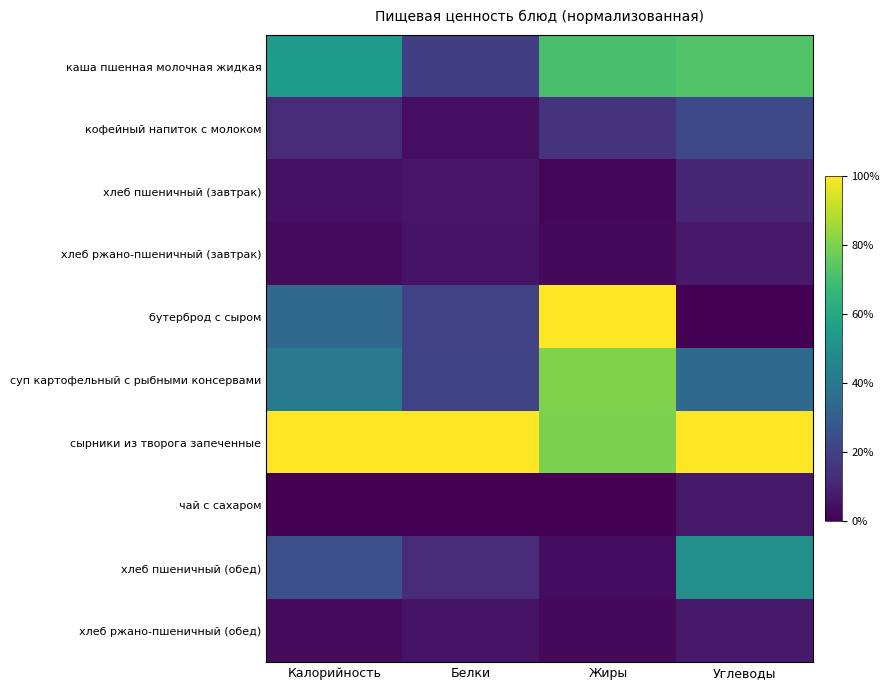

Reading right to left, list all the values displayed in this chart.

каша пшенная молочная жидкая: Углеводы=0.7	Жиры=0.7	Белки=0.2	Калорийность=0.5
кофейный напиток с молоком: Углеводы=0.2	Жиры=0.2	Белки=0.0	Калорийность=0.1
хлеб пшеничный (завтрак): Углеводы=0.1	Жиры=0.0	Белки=0.1	Калорийность=0.0
хлеб ржано-пшеничный (завтрак): Углеводы=0.1	Жиры=0.0	Белки=0.1	Калорийность=0.0
бутерброд с сыром: Углеводы=0.0	Жиры=1.0	Белки=0.2	Калорийность=0.3
суп картофельный с рыбными консервами: Углеводы=0.3	Жиры=0.8	Белки=0.2	Калорийность=0.4
сырники из творога запеченные: Углеводы=1.0	Жиры=0.8	Белки=1.0	Калорийность=1.0
чай с сахаром: Углеводы=0.1	Жиры=0.0	Белки=0.0	Калорийность=0.0
хлеб пшеничный (обед): Углеводы=0.5	Жиры=0.0	Белки=0.1	Калорийность=0.2
хлеб ржано-пшеничный (обед): Углеводы=0.1	Жиры=0.0	Белки=0.1	Калорийность=0.0